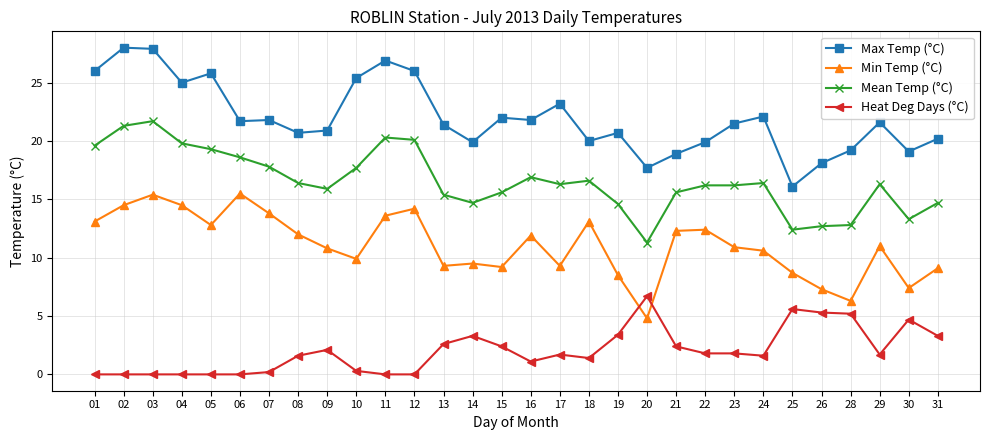

List the series in order of their peak value, highest first.

Max Temp (°C), Mean Temp (°C), Min Temp (°C), Heat Deg Days (°C)